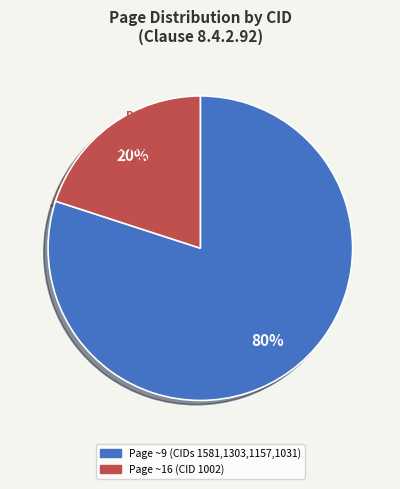

What percentage do CID 1031 and CID 1303 together represent?

34.6%